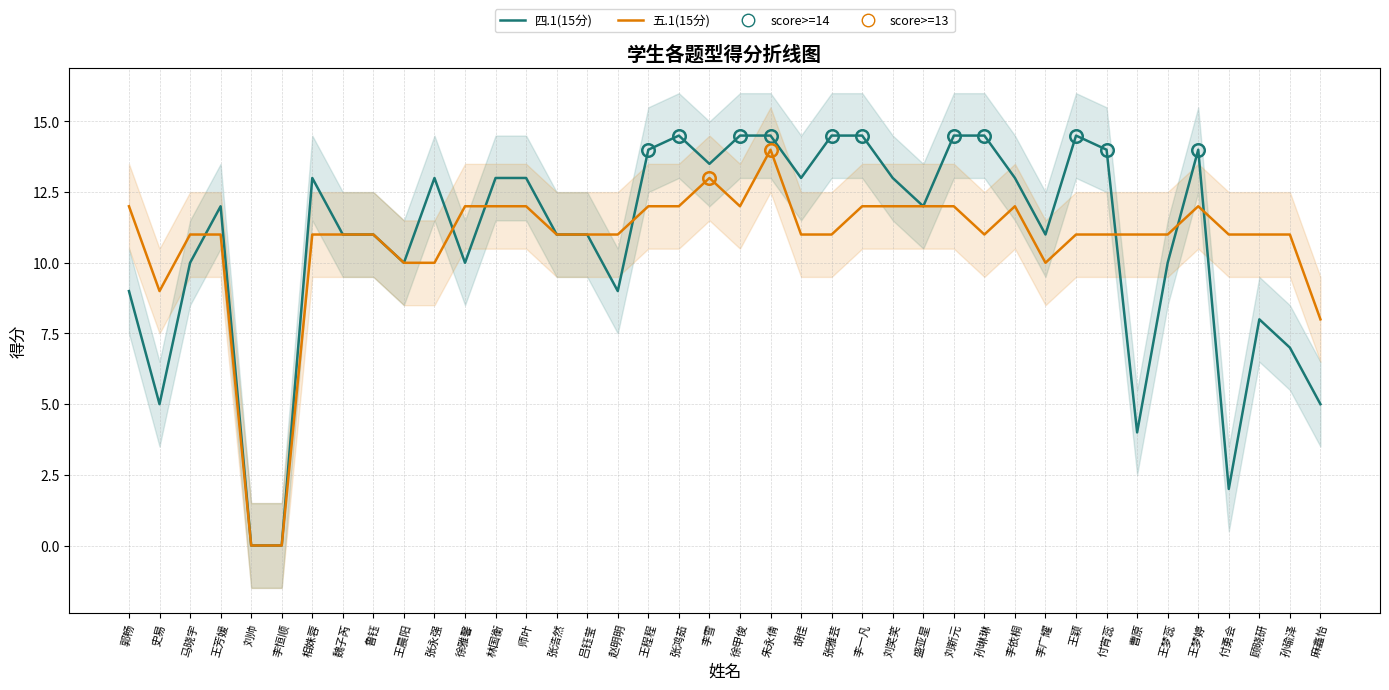

At how many categories does at least one series exceed 10?

35